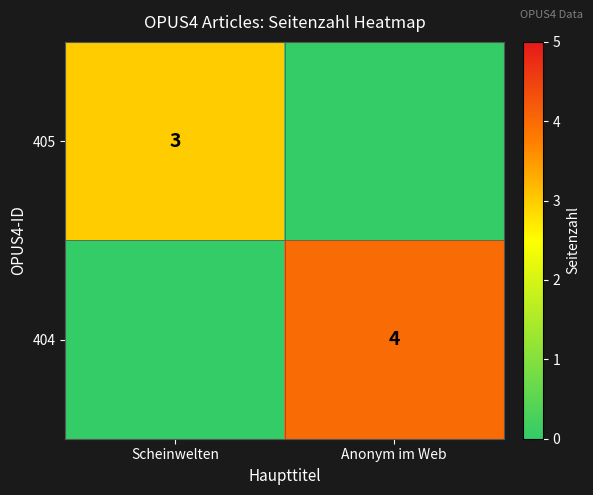

True or false: 405 has a value of 5 at Scheinwelten.

False